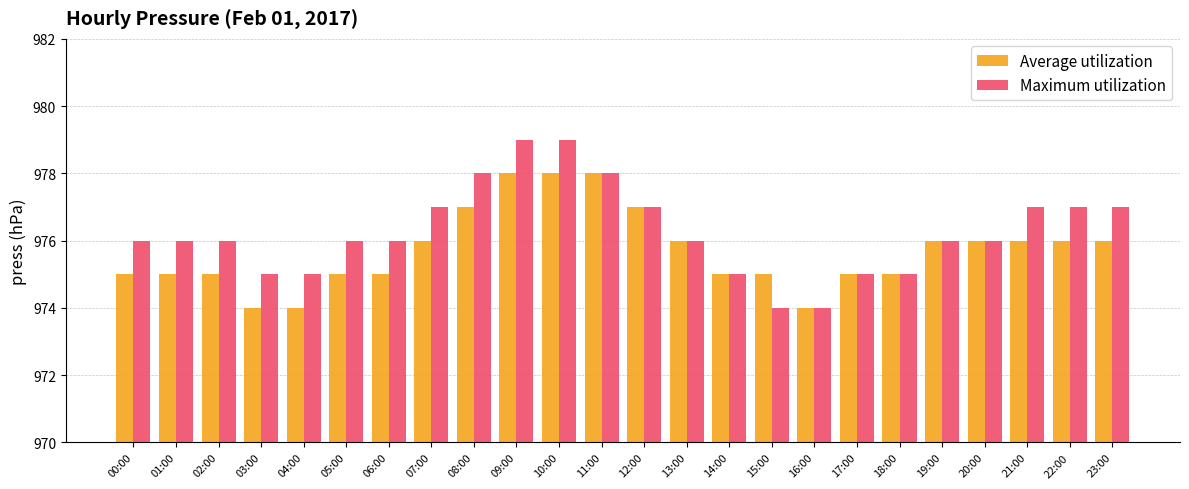

The Maximum utilization series shows 975 at 04:00. True or false?

True